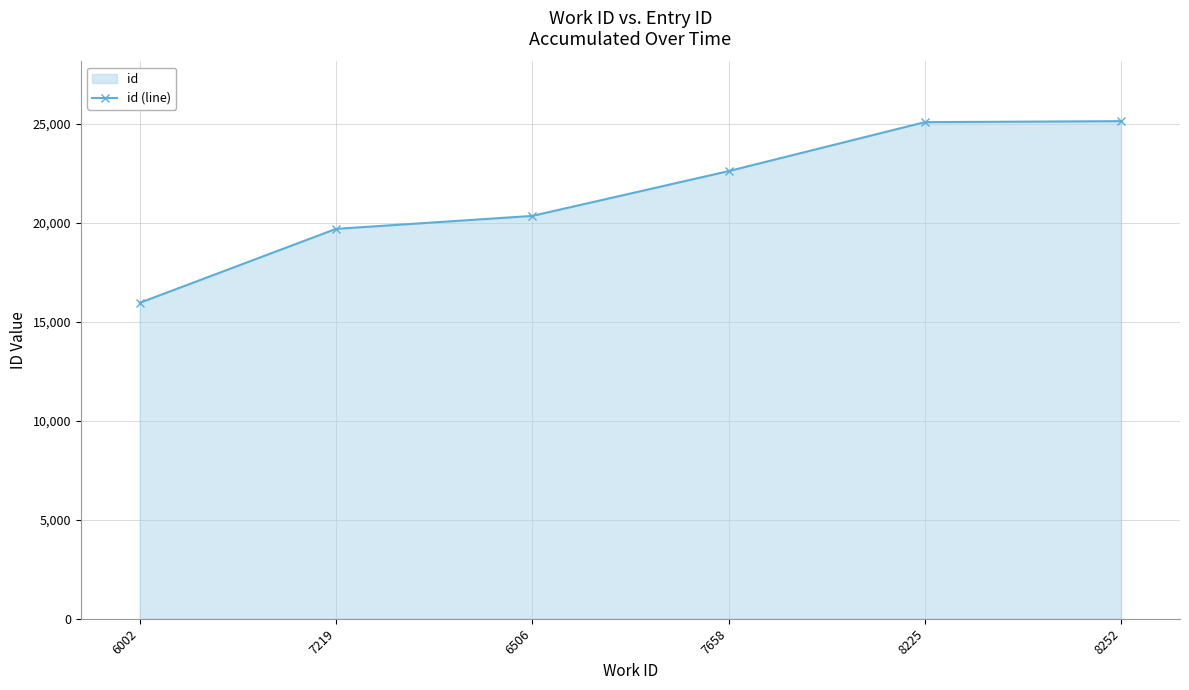

What is the sum of all values?

128824